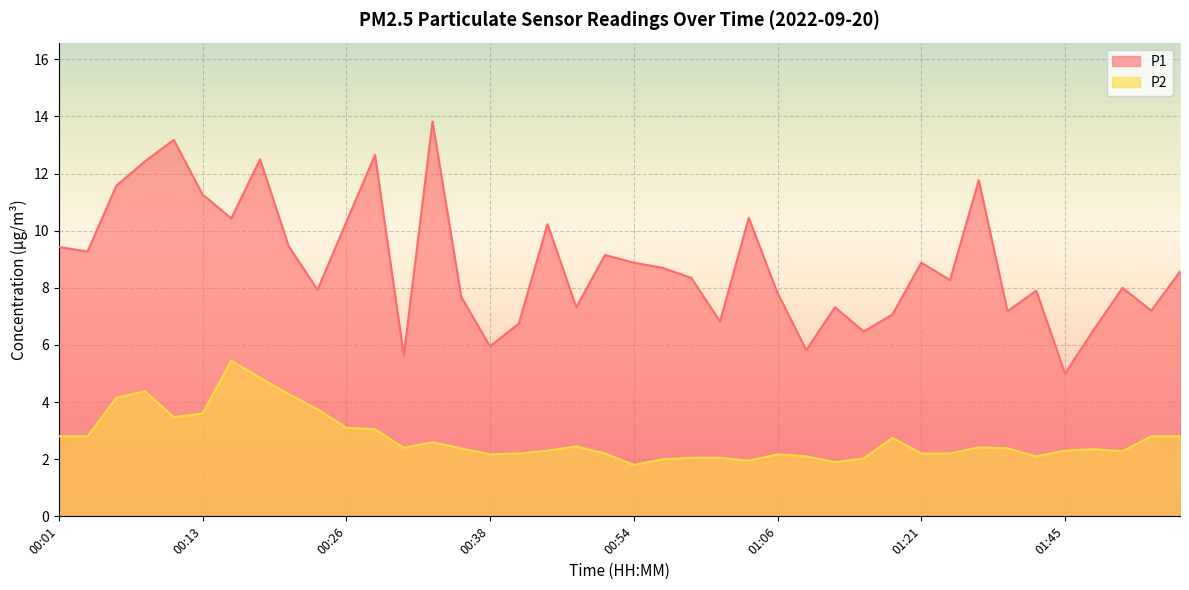

At how many categories does at least one series exceed 10?

12